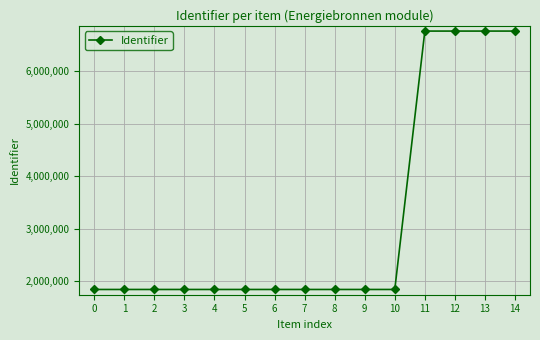

Which has a higher value, 13 or 6?

13